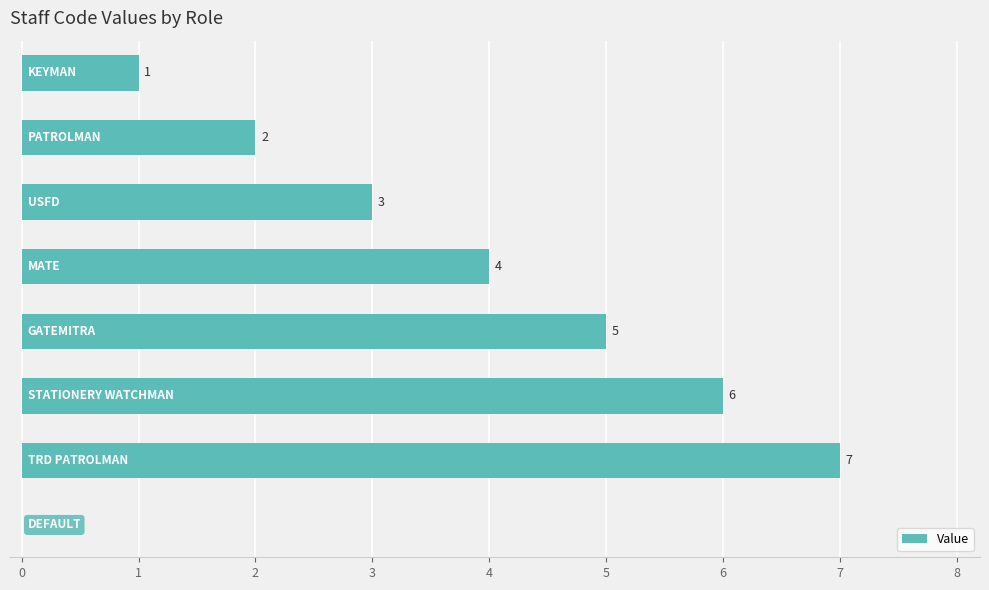

What is the sum of all values?

28